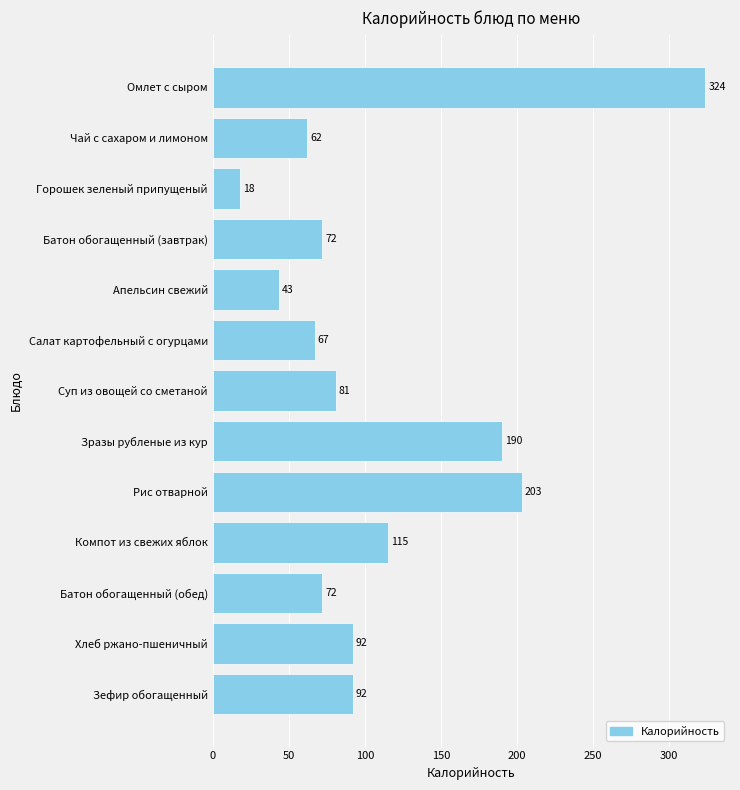

What is the label of the 8th bar from the top?

Зразы рубленые из кур